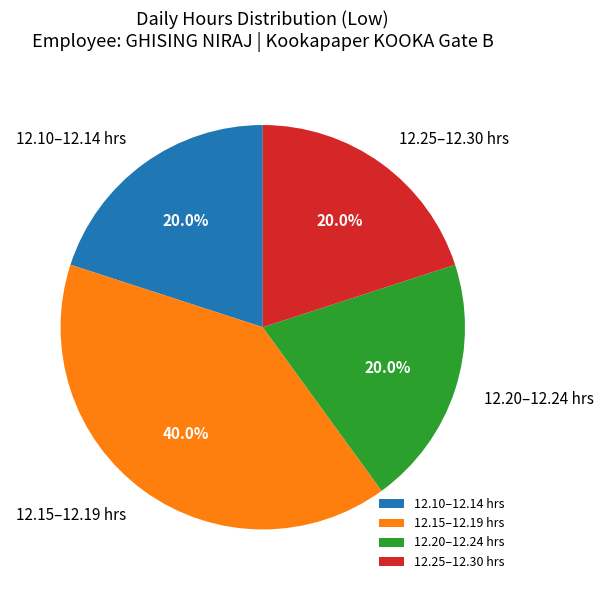

To the nearest percent, what is the average slice percentage?

25%